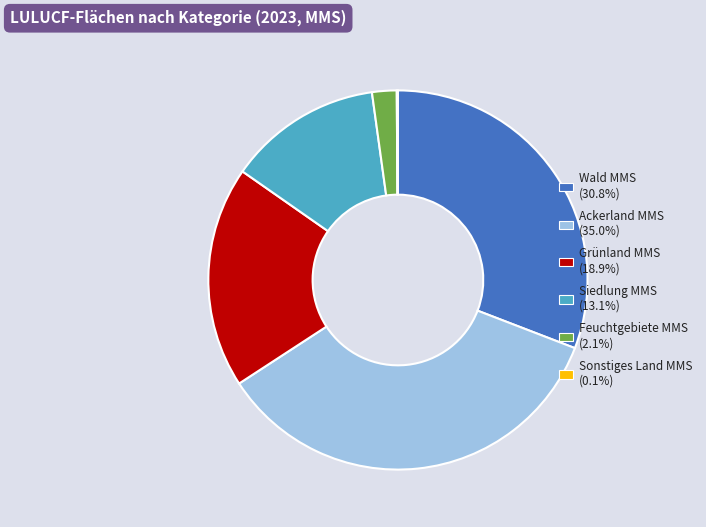

Which slice is the largest?

Ackerland MMS